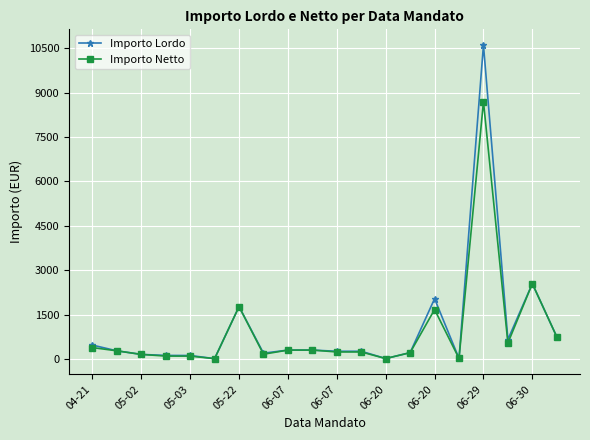

List the series in order of their peak value, lowest first.

Importo Netto, Importo Lordo